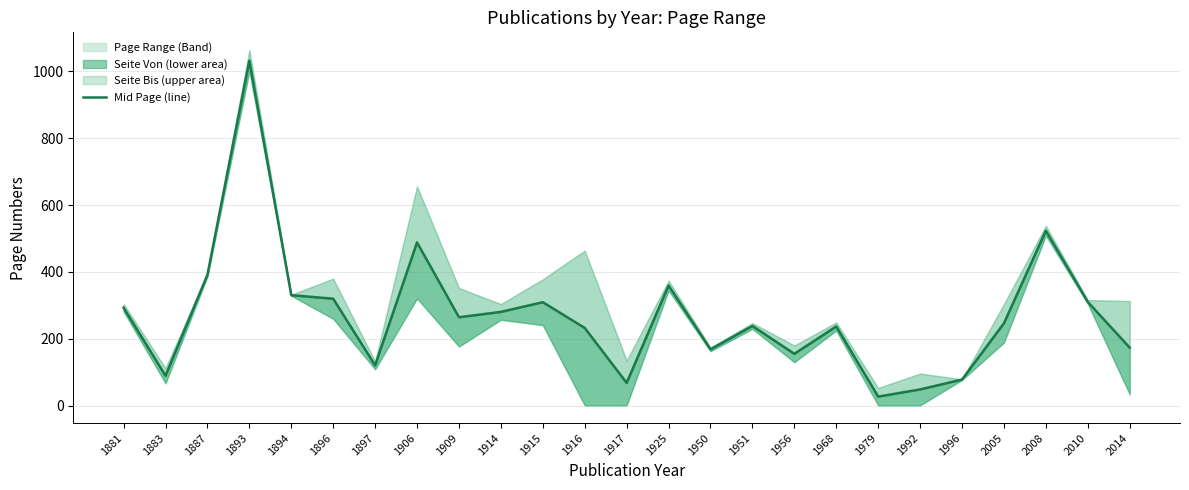

What is the minimum value shown in the chart?

27.0